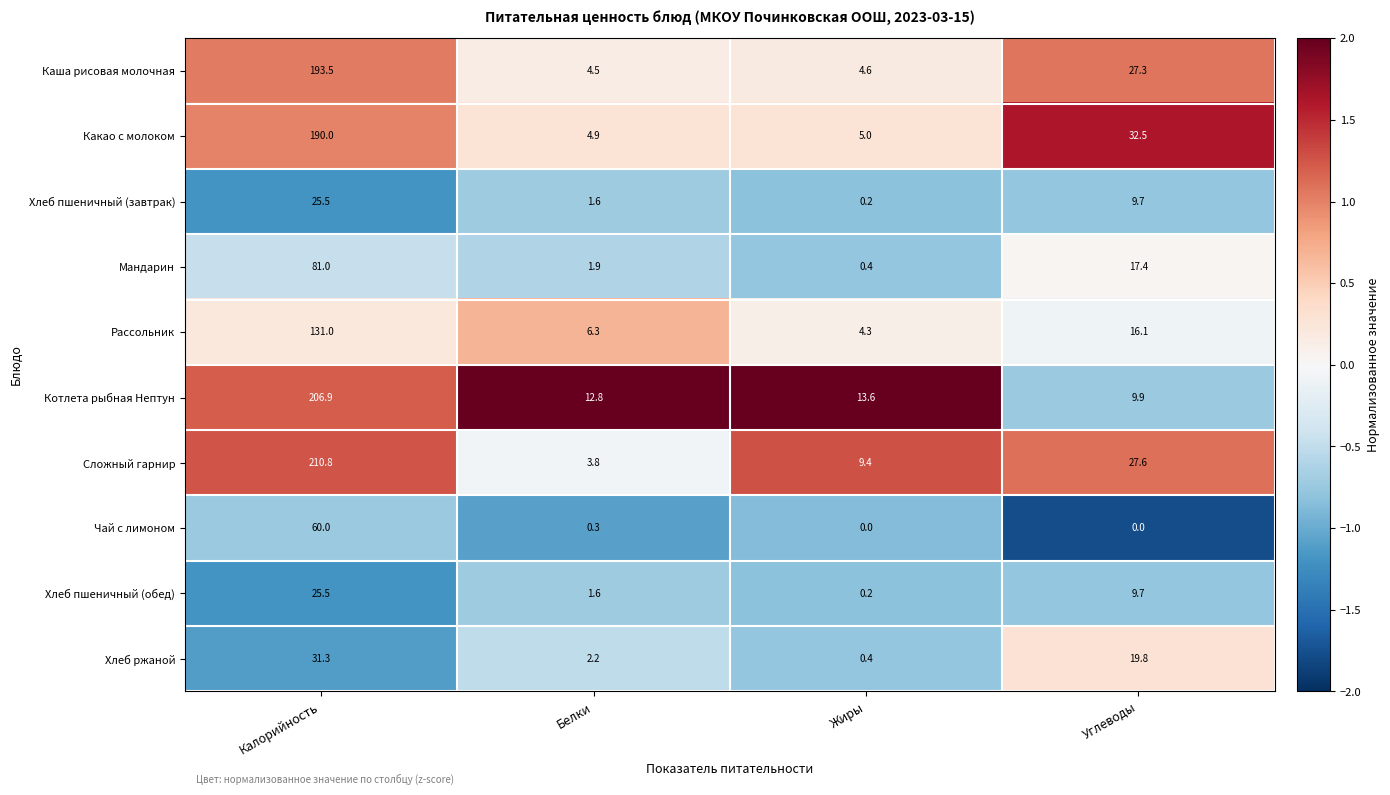

Which series has the largest range (max minus min)?

Сложный гарнир